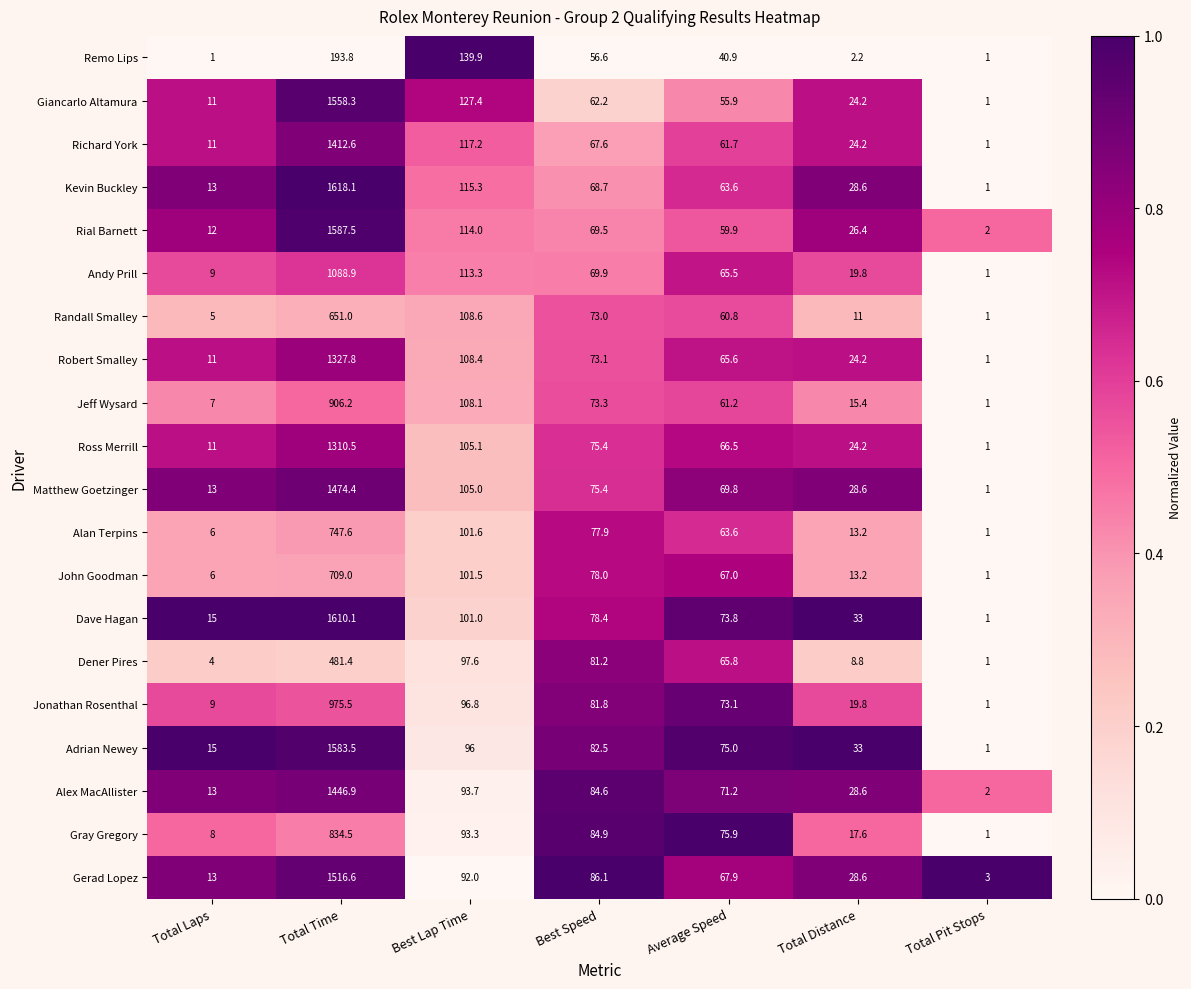

Which category has the highest value across all series?

Total Time